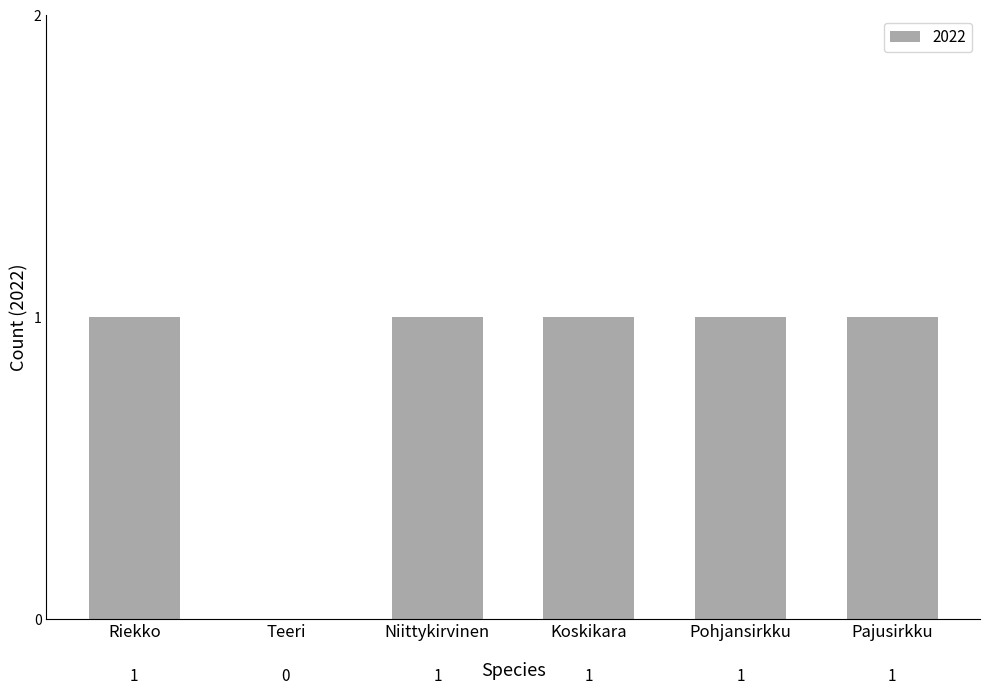

True or false: the data shows 2 at Pohjansirkku.

False